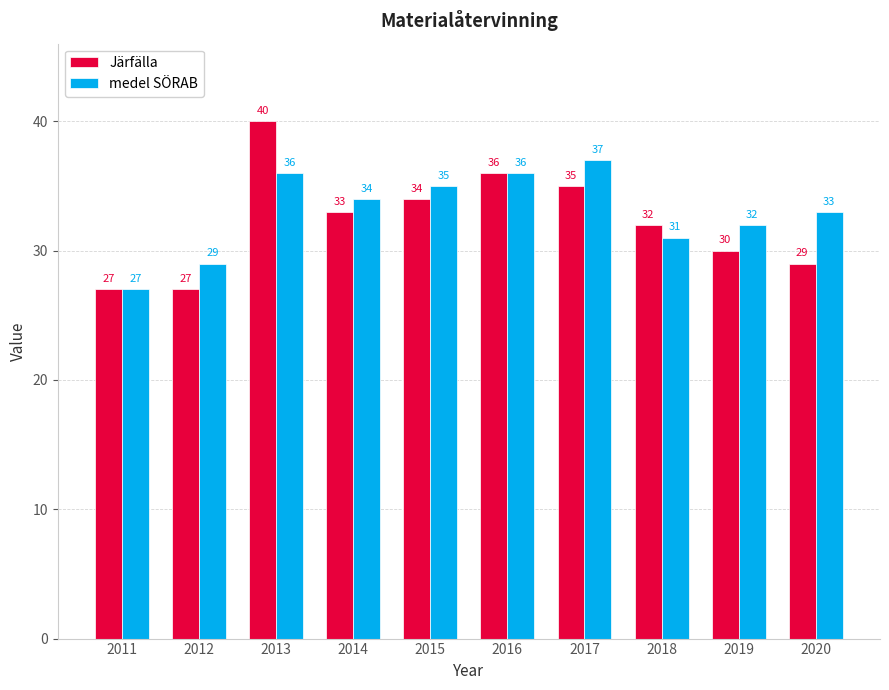

List the series in order of their overall mean, highest first.

medel SÖRAB, Järfälla